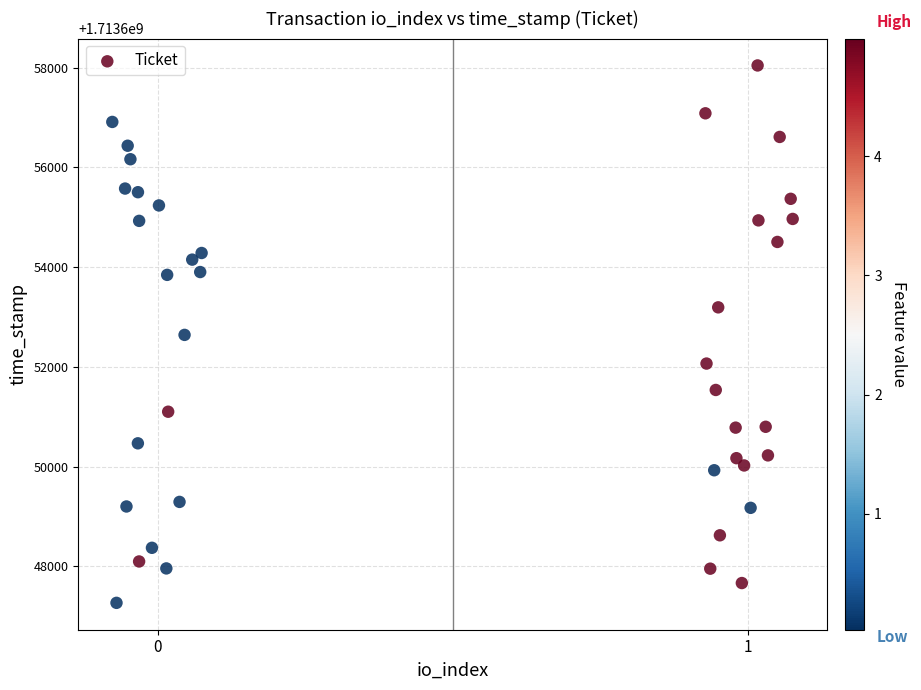

What is the range of Y values (max minus min)?

10773.0